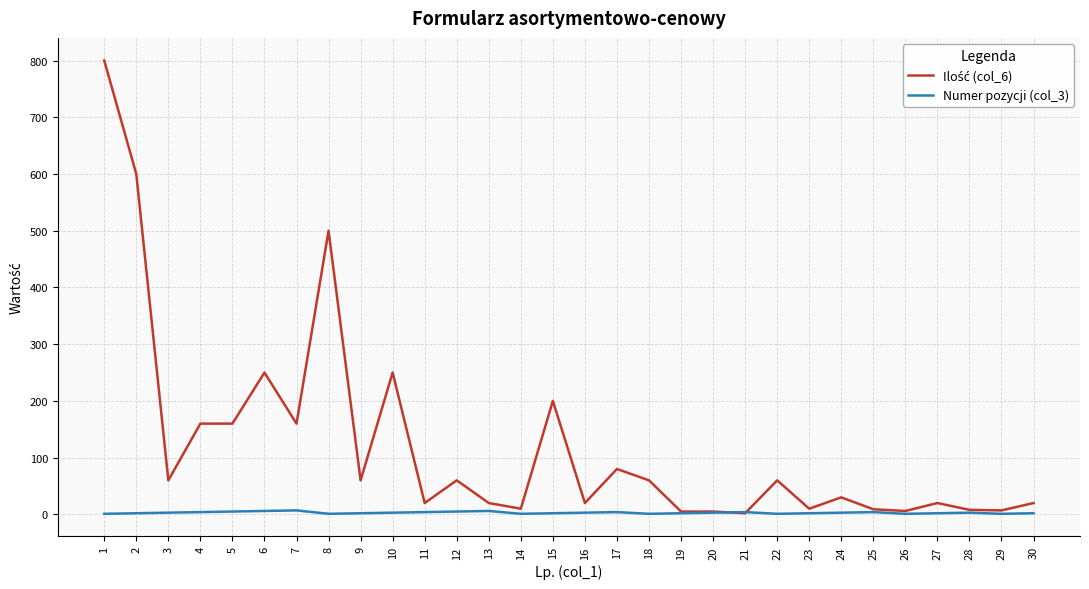

What is the sum of all Numer pozycji (col_3) values?

88